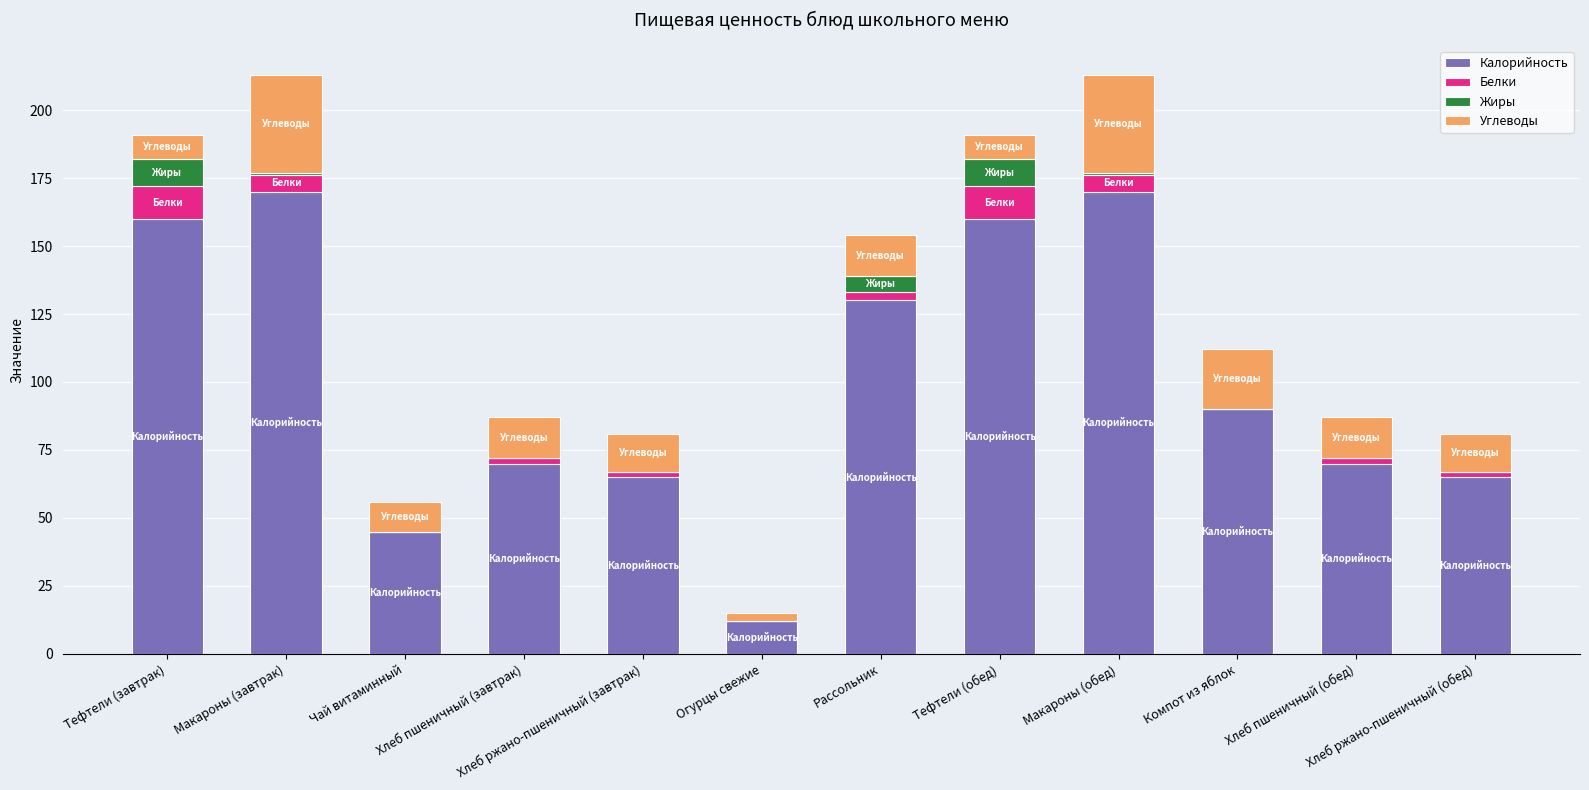

What is the sum of the Калорийность values at Тефтели (обед) and Хлеб ржано-пшеничный (завтрак)?

225